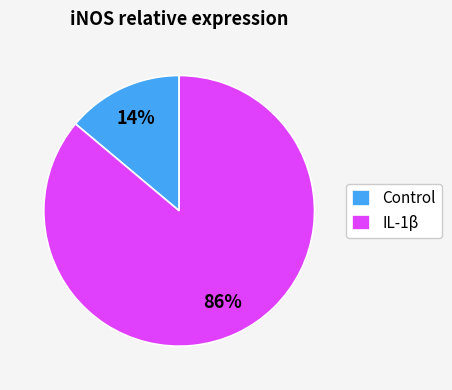

To the nearest percent, what is the difference between the IL-1β and Control slice percentages?

72%